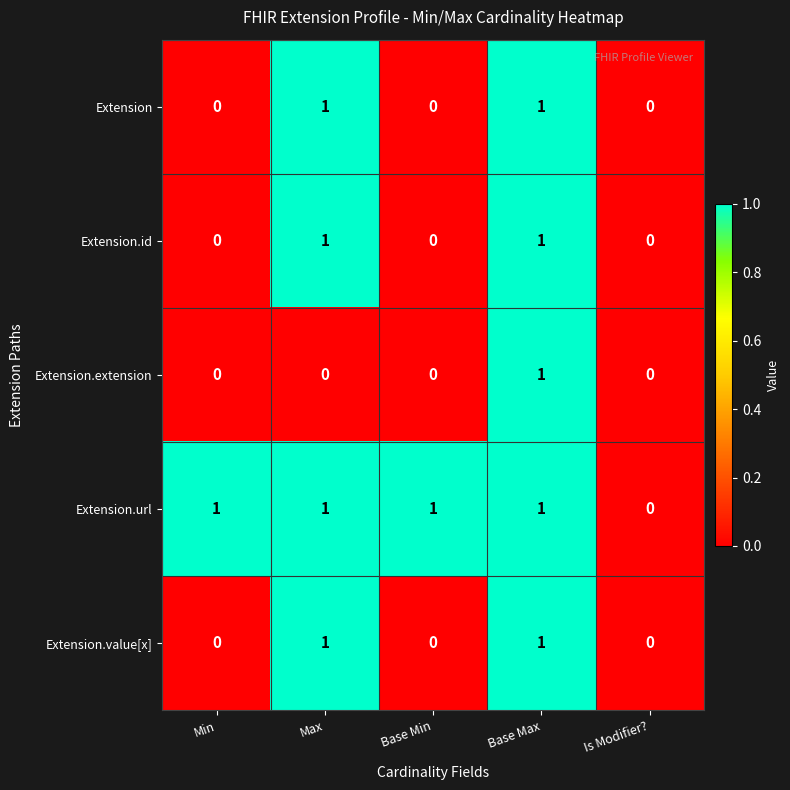

Which series has the largest total across all categories?

Extension.url